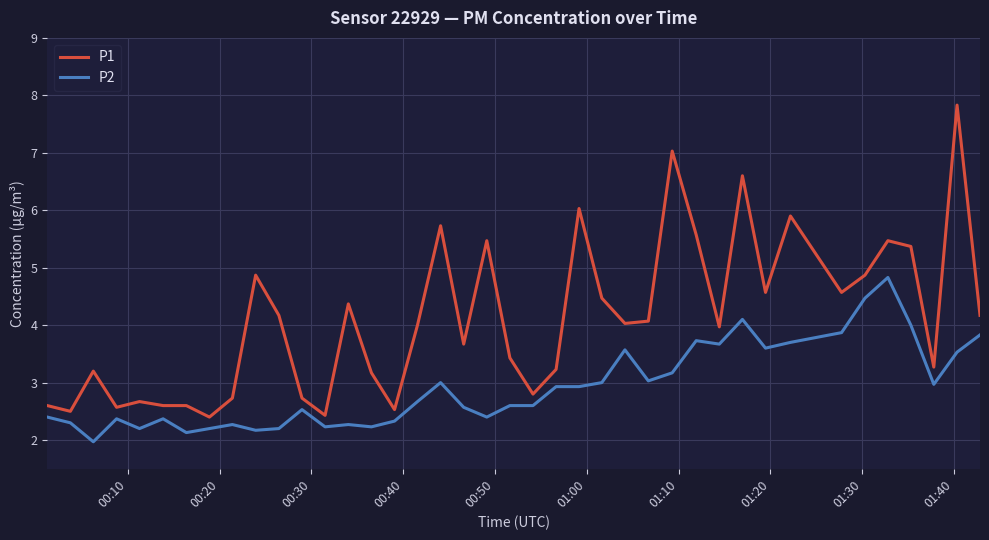

Which series has the largest total across all categories?

P1